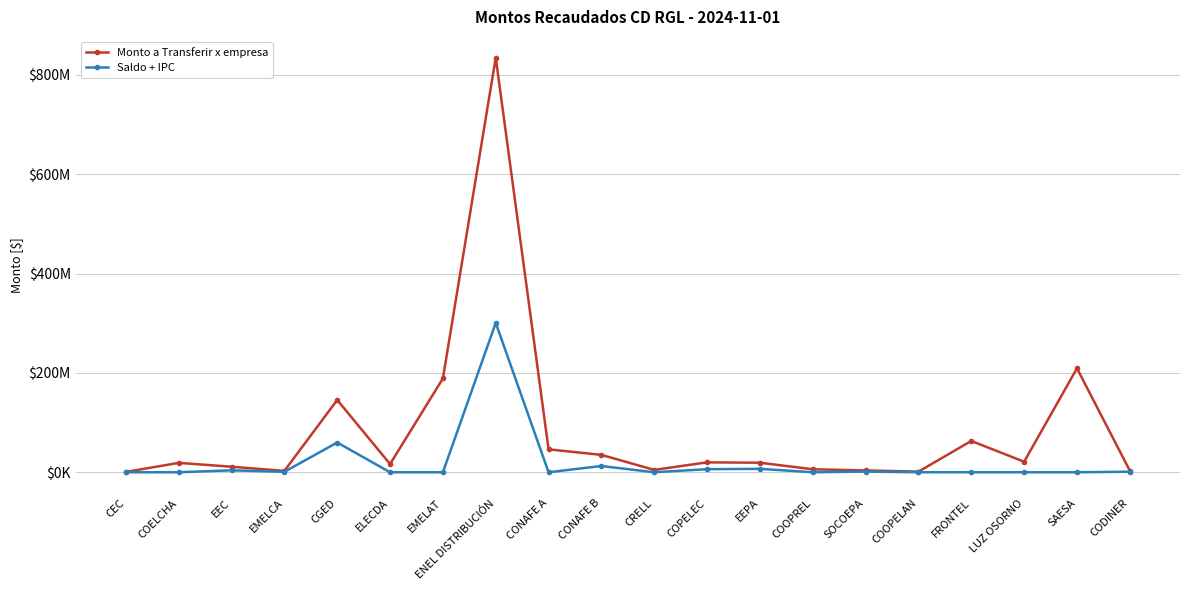

What are all the series names shown in the legend?

Monto a Transferir x empresa, Saldo + IPC